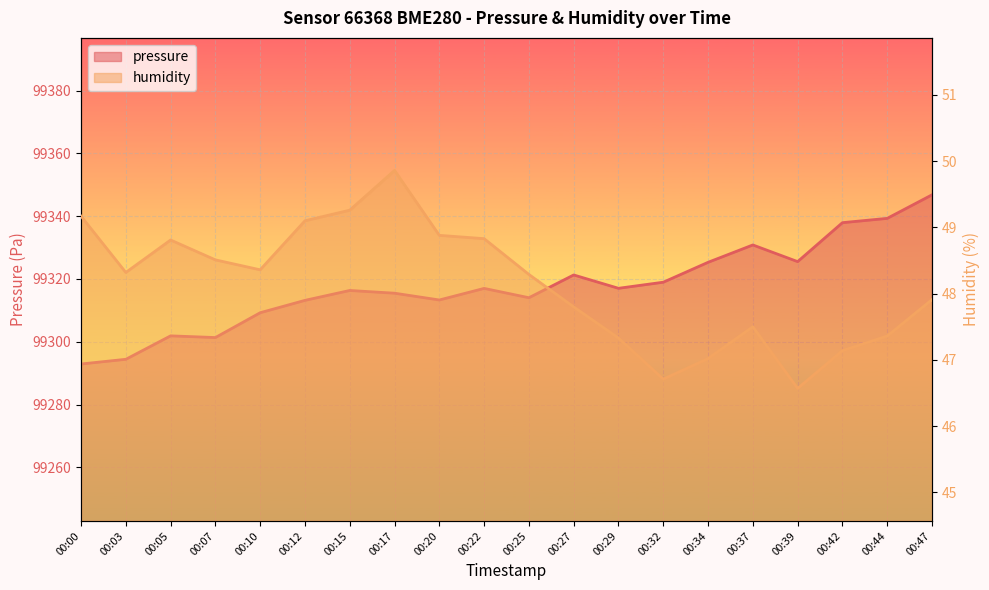

At which label does humidity first exceed 48?

00:00